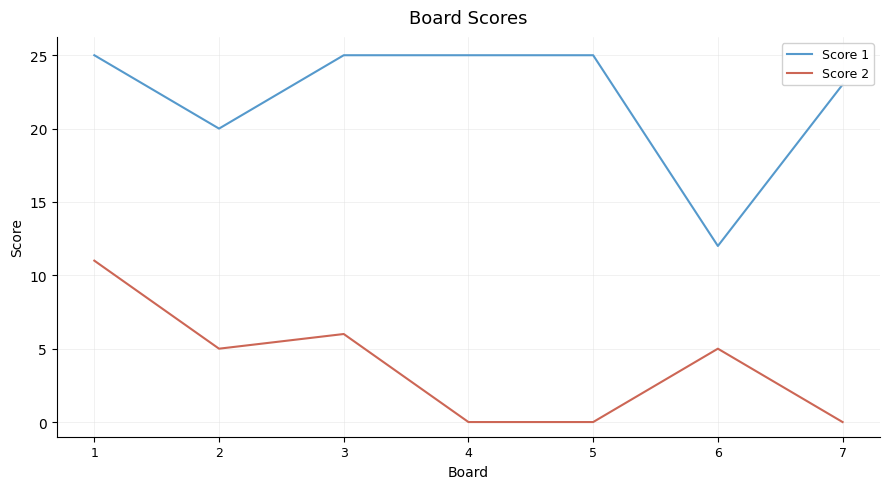

What value does the Score 1 series have at 6, to the nearest 5?

10